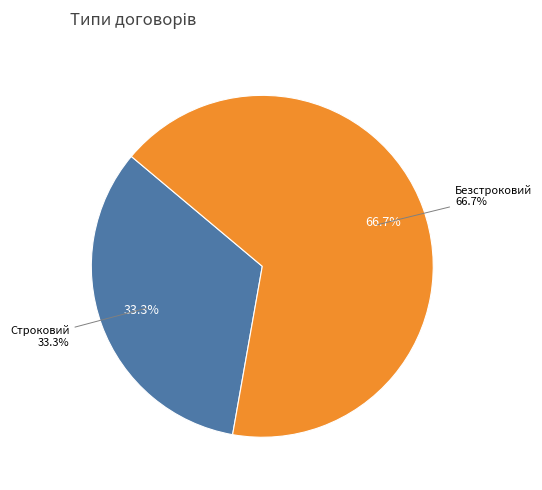

Count the number of slices in the pie.

2